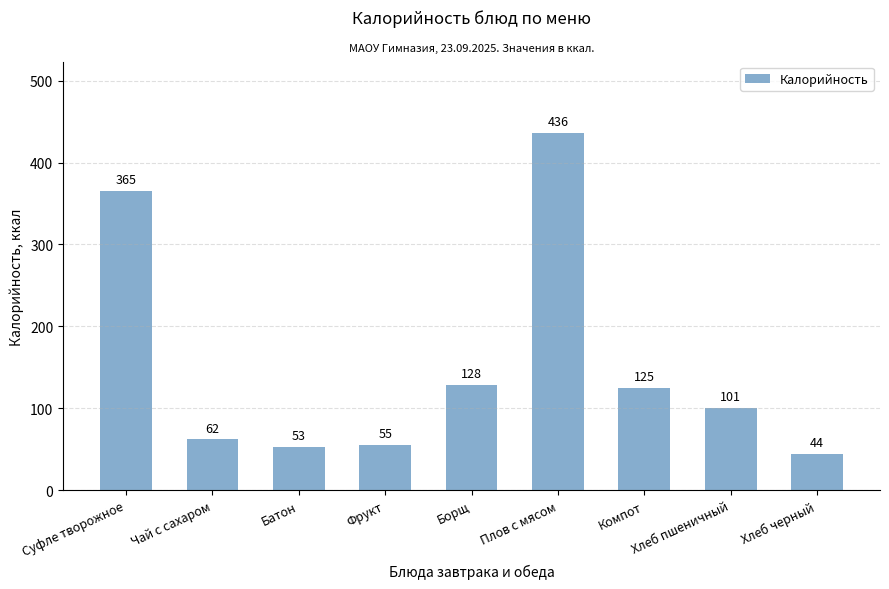

List the labels in order of value, largest first.

Плов с мясом, Суфле творожное, Борщ, Компот, Хлеб пшеничный, Чай с сахаром, Фрукт, Батон, Хлеб черный